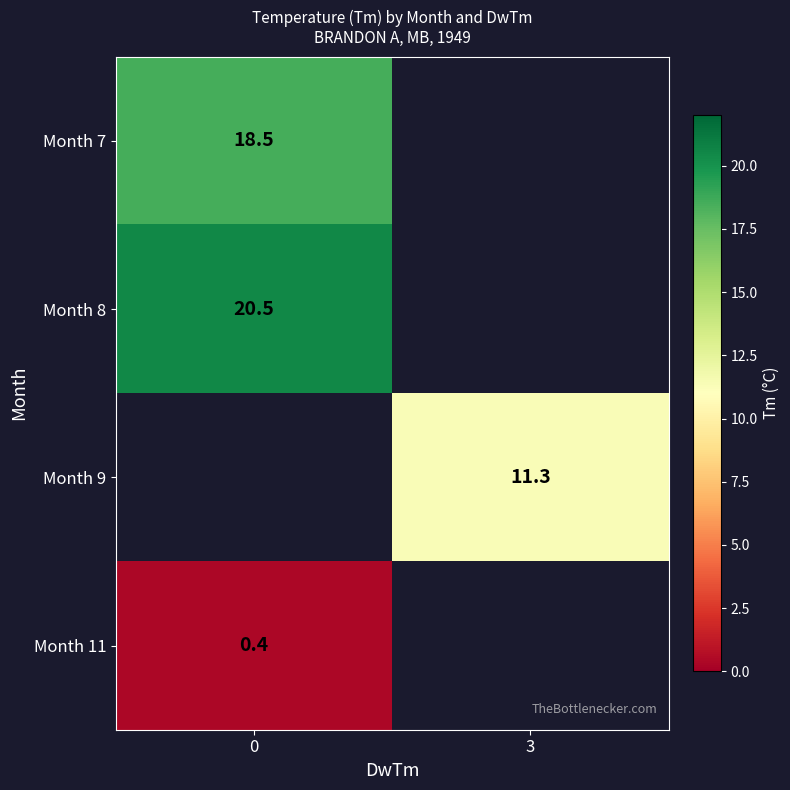

Rank the categories by row_0 value from lowest to highest.

0, 3